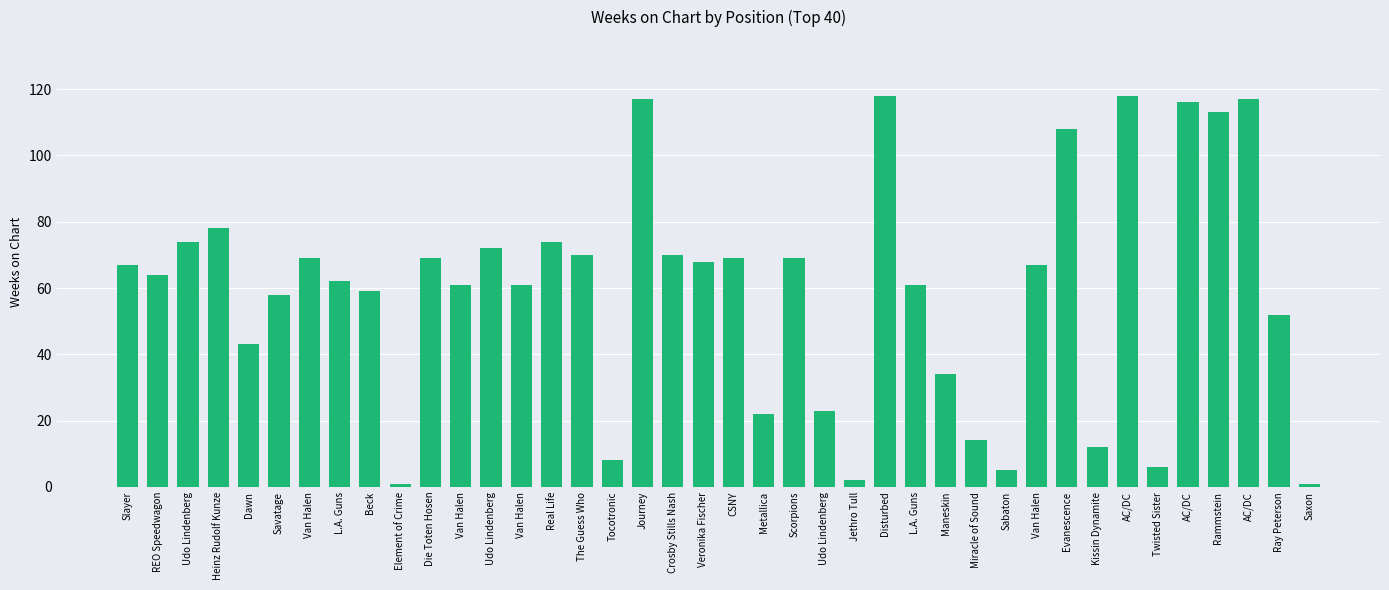

What is the sum of the values at Die Toten Hosen and Savatage?

127